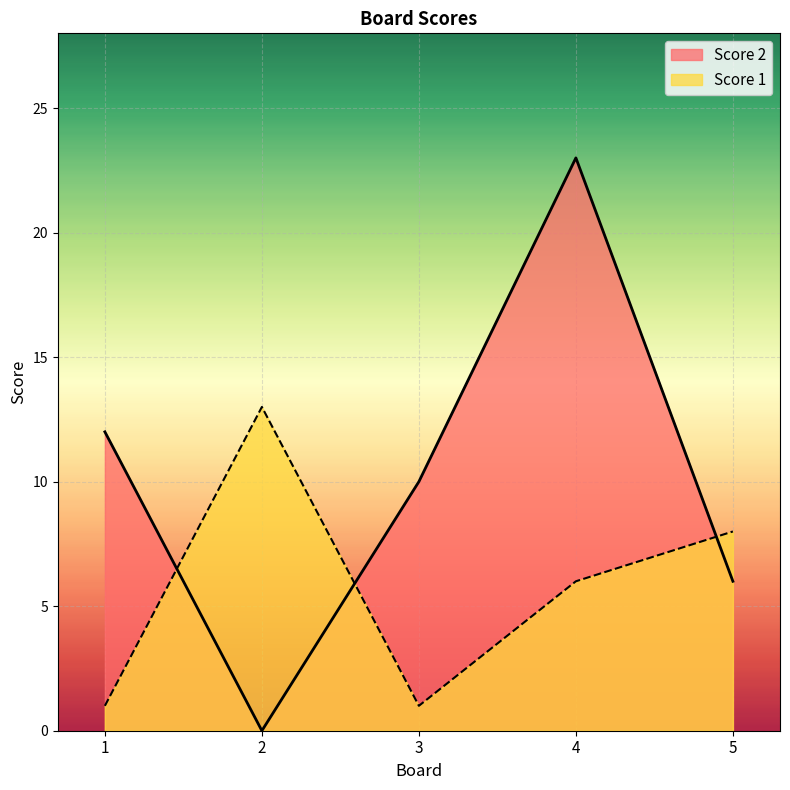

How many distinct data groups are displayed?

2